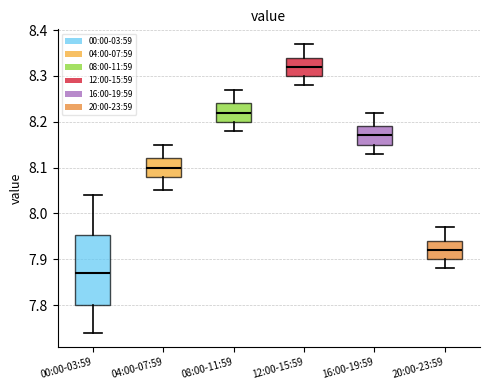

Reading left to right, transcribe this box plot: for each box, give where its median line is, the range the box spans, and where its two whiskers end, as read against the y-axis. The values are not printed on the chart, so give them approximately, as read against the axis.

00:00-03:59: median 7.87, box 7.80 to 7.95, whiskers 7.74 to 8.04
04:00-07:59: median 8.10, box 8.08 to 8.12, whiskers 8.05 to 8.15
08:00-11:59: median 8.22, box 8.20 to 8.24, whiskers 8.18 to 8.27
12:00-15:59: median 8.32, box 8.30 to 8.34, whiskers 8.28 to 8.37
16:00-19:59: median 8.17, box 8.15 to 8.19, whiskers 8.13 to 8.22
20:00-23:59: median 7.92, box 7.90 to 7.94, whiskers 7.88 to 7.97